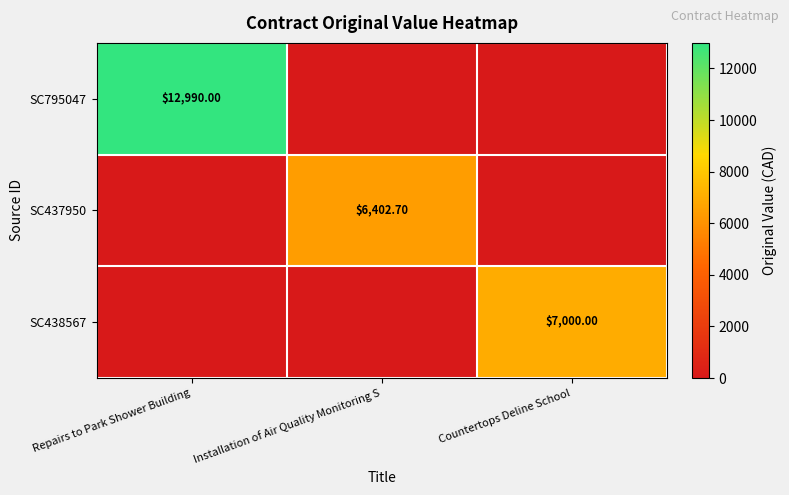

Is the value of SC438567 at Countertops Deline School greater than the value of SC795047 at Repairs to Park Shower Building?

No